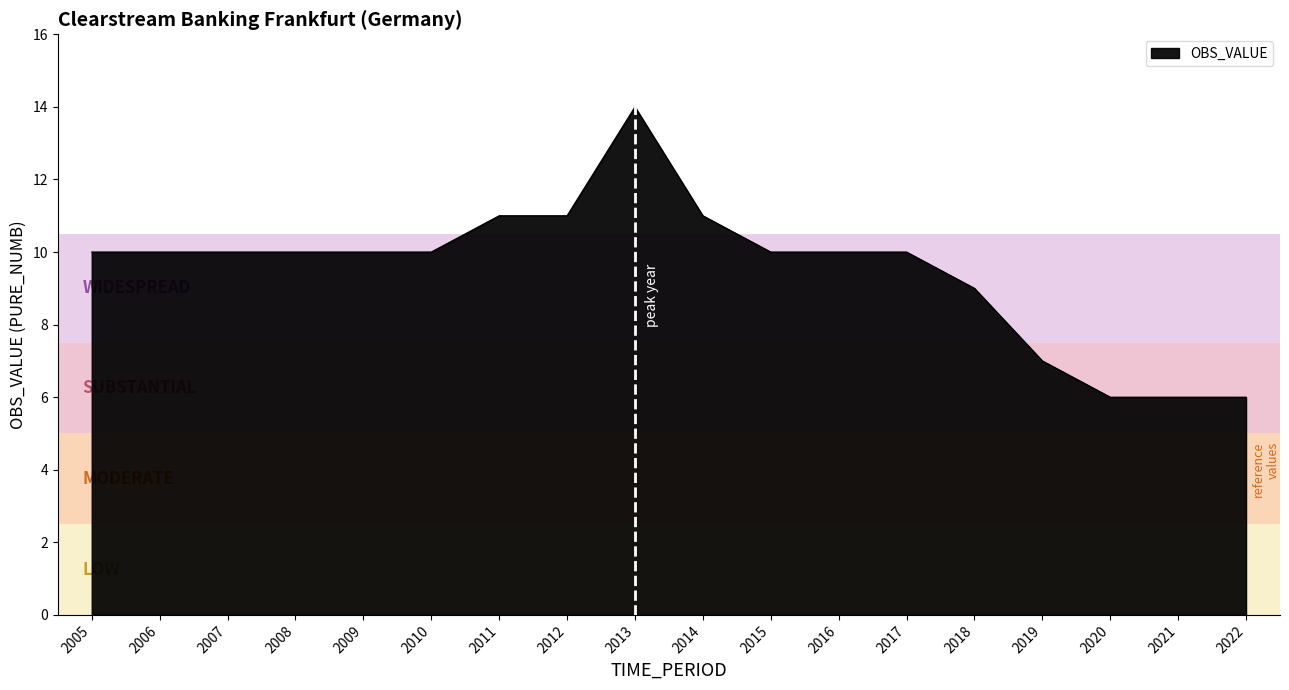

What value does the data have at 2019?

7